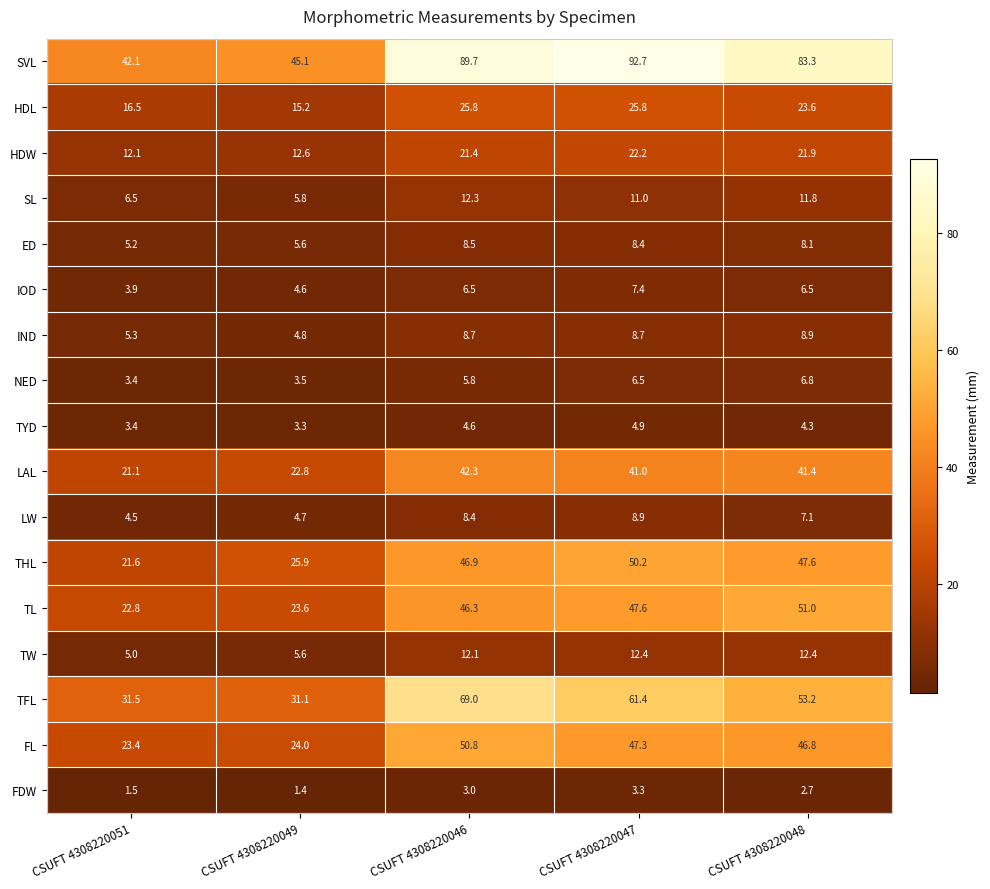

At CSUFT 4308220048, list the series in order from smallest to largest.

FDW, TYD, IOD, NED, LW, ED, IND, SL, TW, HDW, HDL, LAL, FL, THL, TL, TFL, SVL